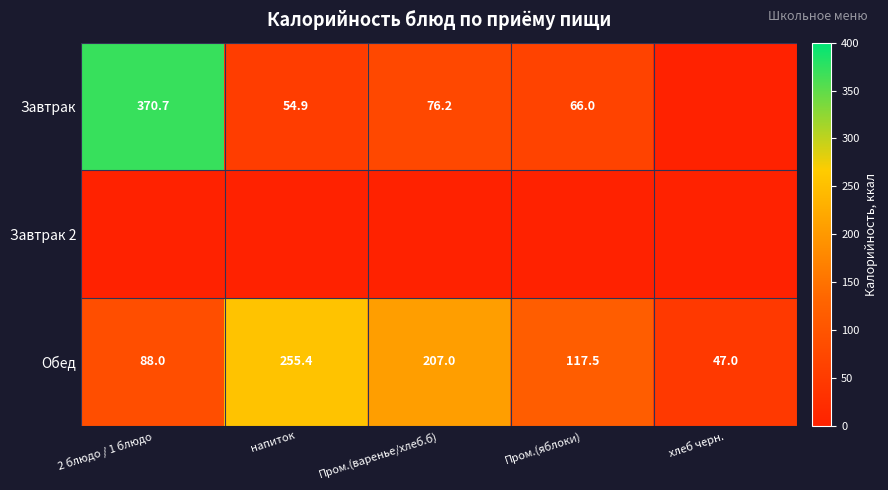

What is the total value across all series at Пром.(яблоки)?

183.5